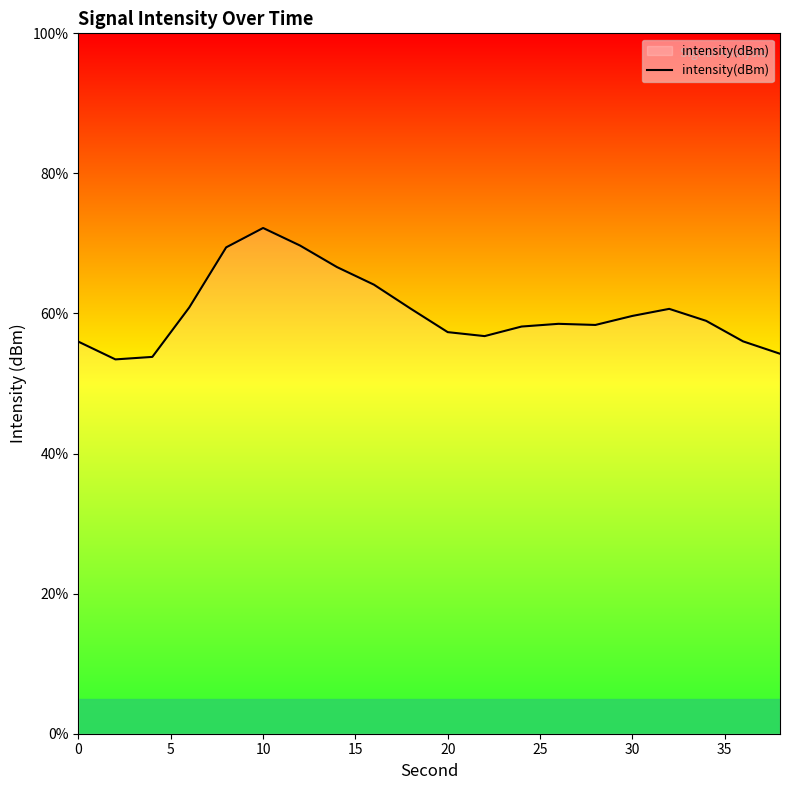

How many lines are shown in the chart?

1